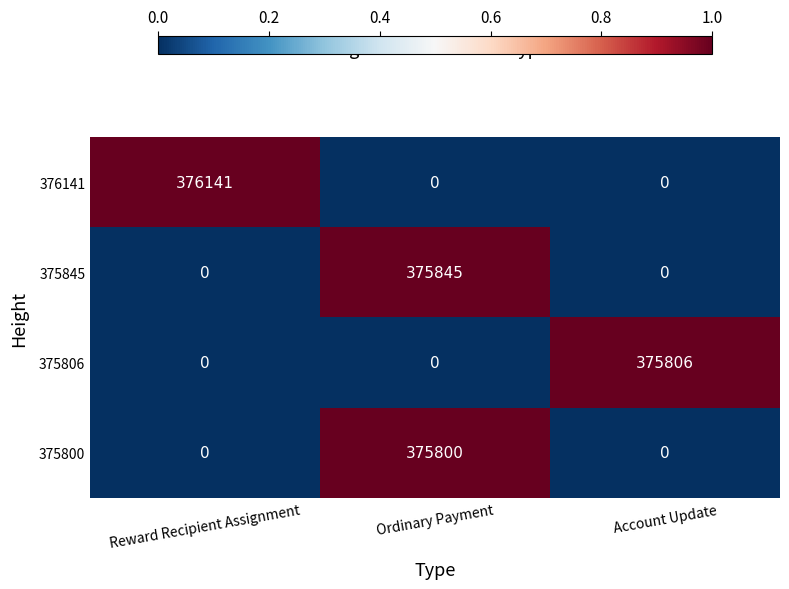

The value of 375800 at Ordinary Payment is 596031. True or false?

False